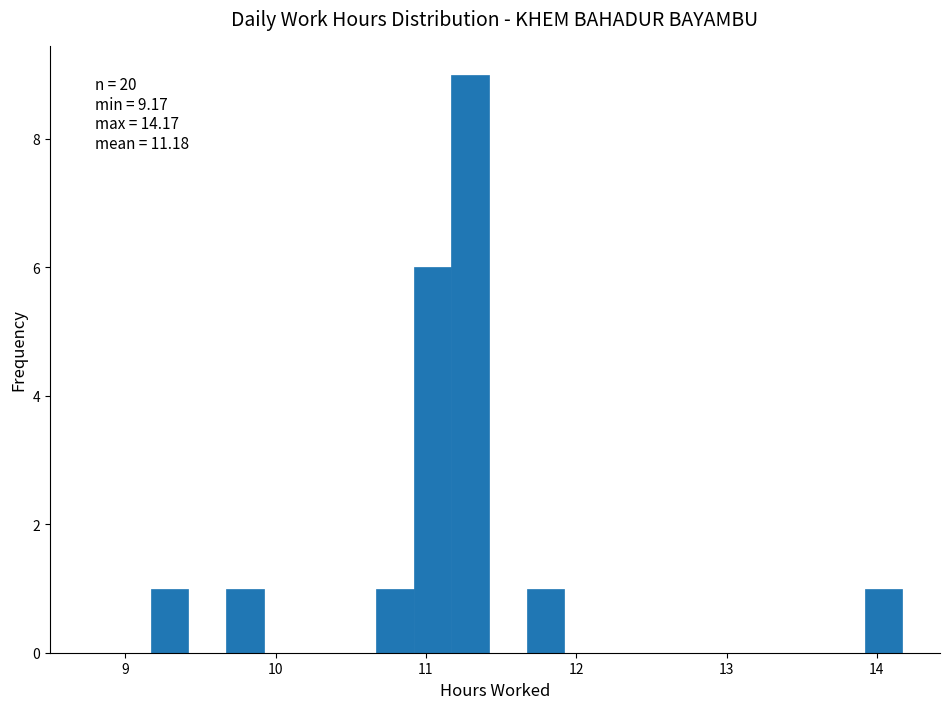

Around what value on the x-axis is the tallest bar? Give the approximate position of its centre, as read against the axis.

11.3